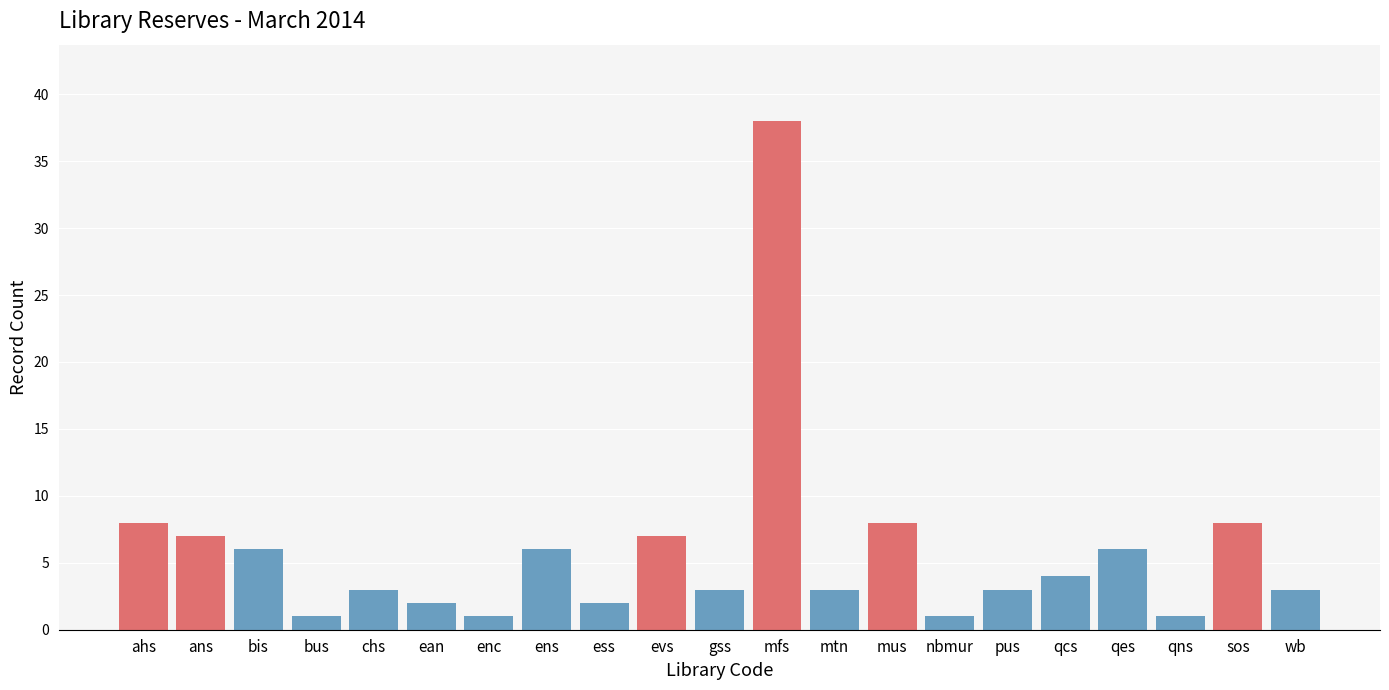

Reading left to right, what are all the values shown in this chart?

8	7	6	1	3	2	1	6	2	7	3	38	3	8	1	3	4	6	1	8	3